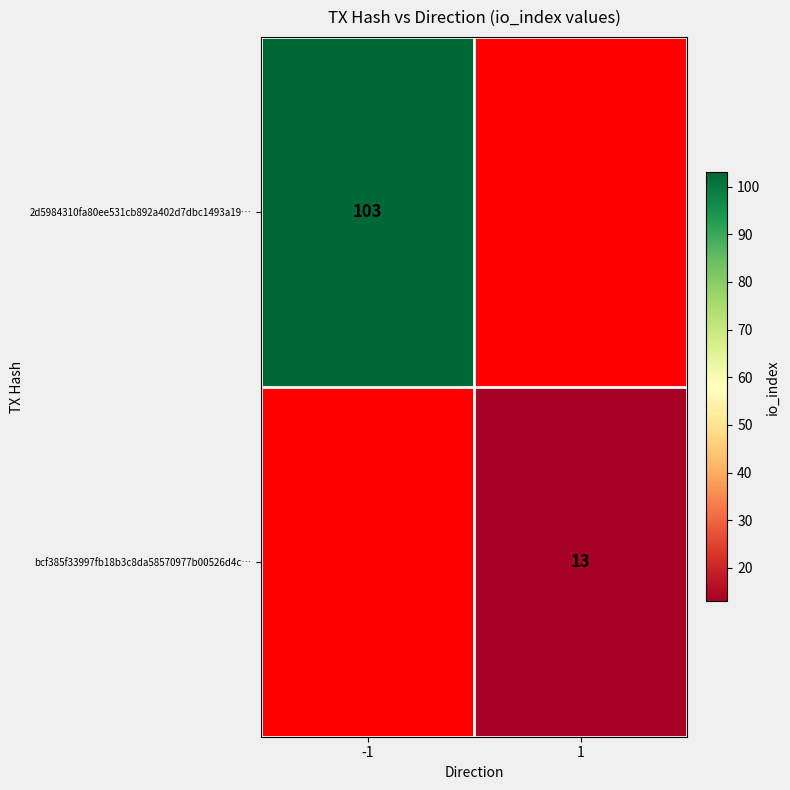

Is it true that bcf385f33997fb18b3c8da58570977b00526d4c… equals 13 at 1?

True